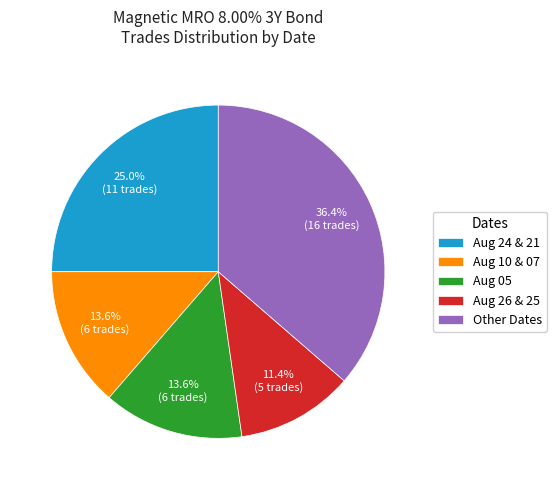

Count the number of slices in the pie.

5